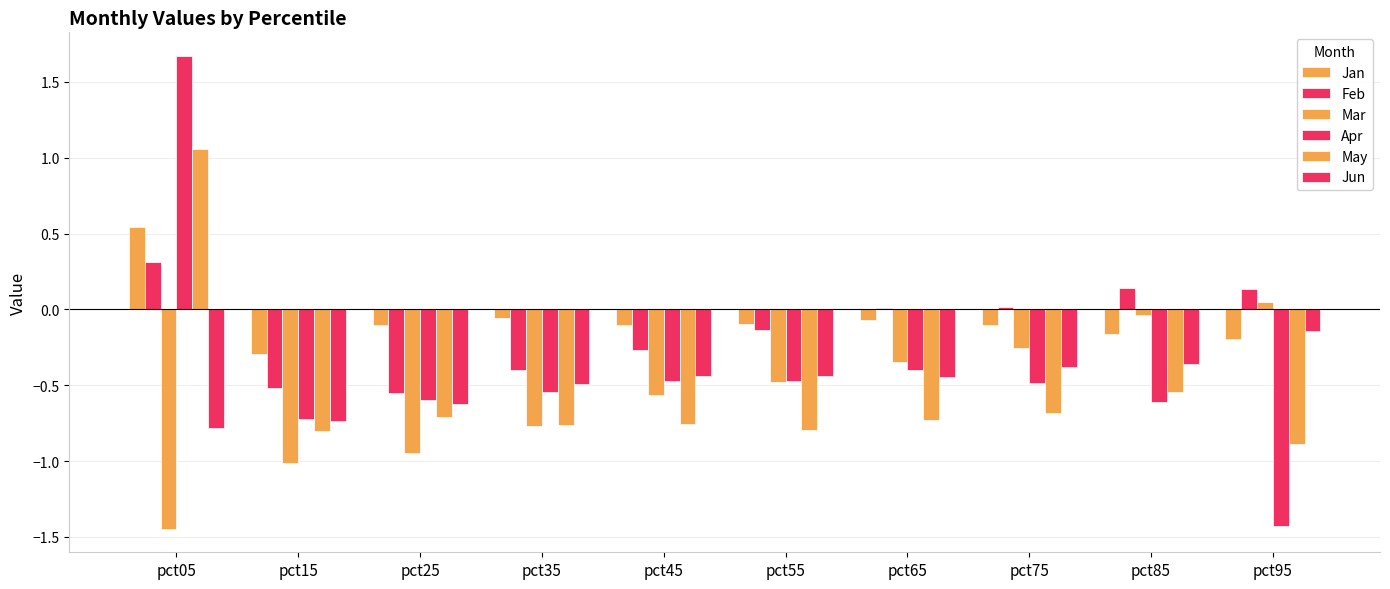

Reading left to right, list all the values displayed in this chart.

Jan: pct05=0.5	pct15=-0.3	pct25=-0.1	pct35=-0.1	pct45=-0.1	pct55=-0.1	pct65=-0.1	pct75=-0.1	pct85=-0.2	pct95=-0.2
Feb: pct05=0.3	pct15=-0.5	pct25=-0.6	pct35=-0.4	pct45=-0.3	pct55=-0.1	pct65=0.0	pct75=0.0	pct85=0.1	pct95=0.1
Mar: pct05=-1.4	pct15=-1.0	pct25=-0.9	pct35=-0.8	pct45=-0.6	pct55=-0.5	pct65=-0.3	pct75=-0.3	pct85=-0.0	pct95=0.0
Apr: pct05=1.7	pct15=-0.7	pct25=-0.6	pct35=-0.5	pct45=-0.5	pct55=-0.5	pct65=-0.4	pct75=-0.5	pct85=-0.6	pct95=-1.4
May: pct05=1.1	pct15=-0.8	pct25=-0.7	pct35=-0.8	pct45=-0.8	pct55=-0.8	pct65=-0.7	pct75=-0.7	pct85=-0.5	pct95=-0.9
Jun: pct05=-0.8	pct15=-0.7	pct25=-0.6	pct35=-0.5	pct45=-0.4	pct55=-0.4	pct65=-0.4	pct75=-0.4	pct85=-0.4	pct95=-0.1